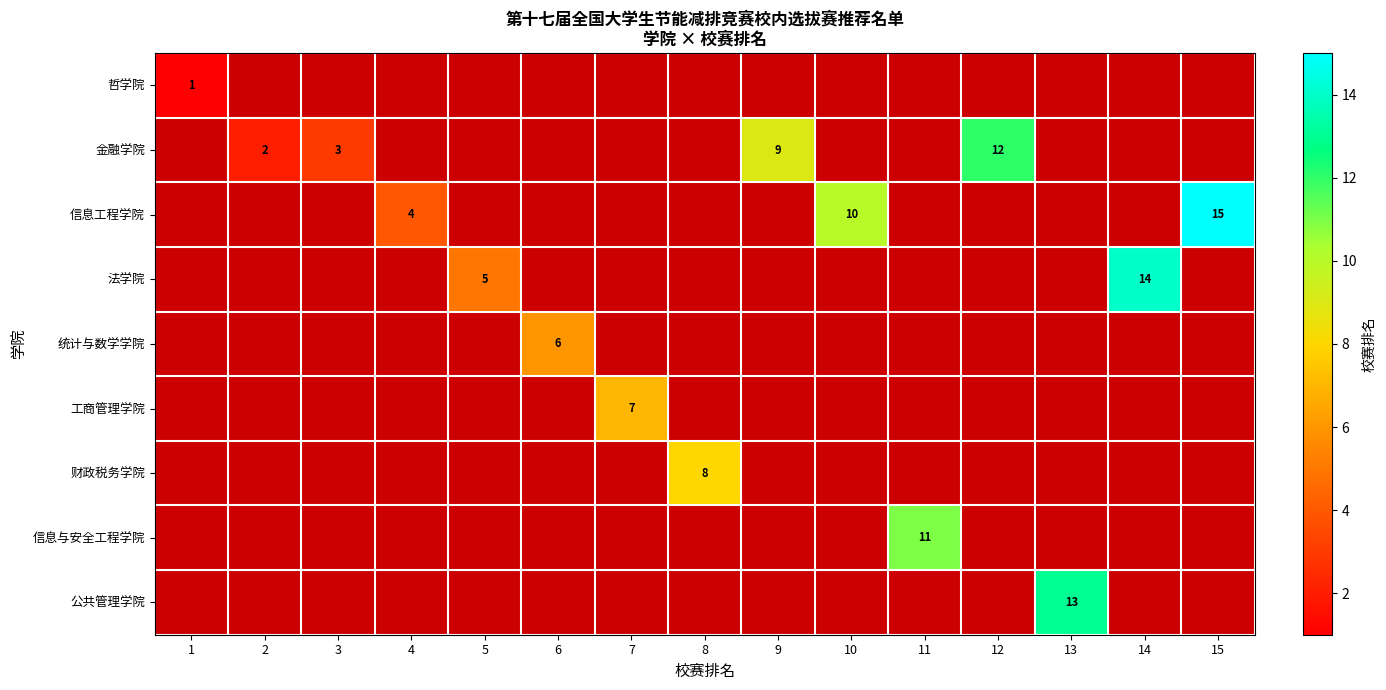

What is the highest value of the 信息与安全工程学院 series?

11